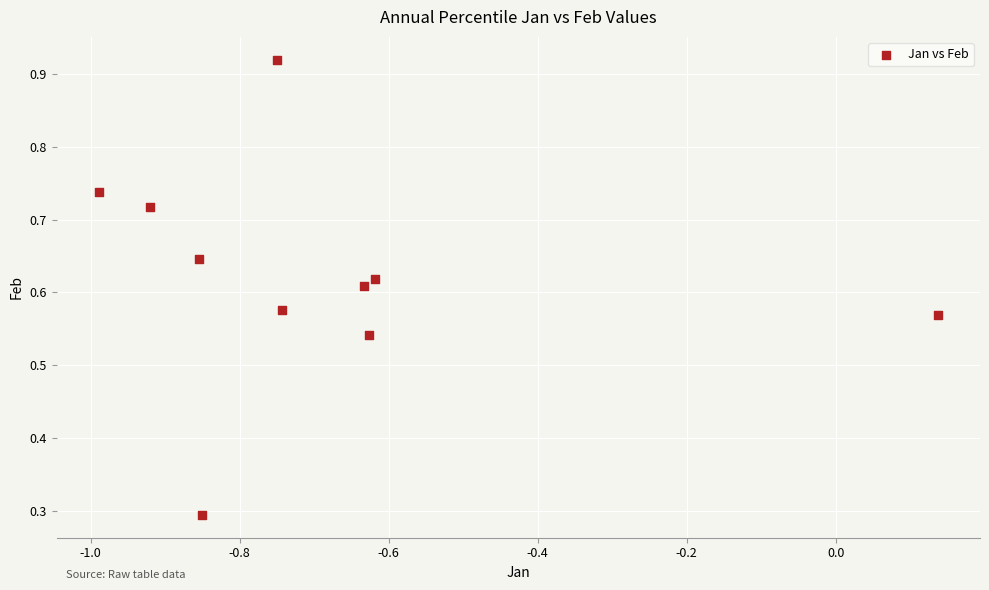

What is the range of X values (max minus min)?

1.1